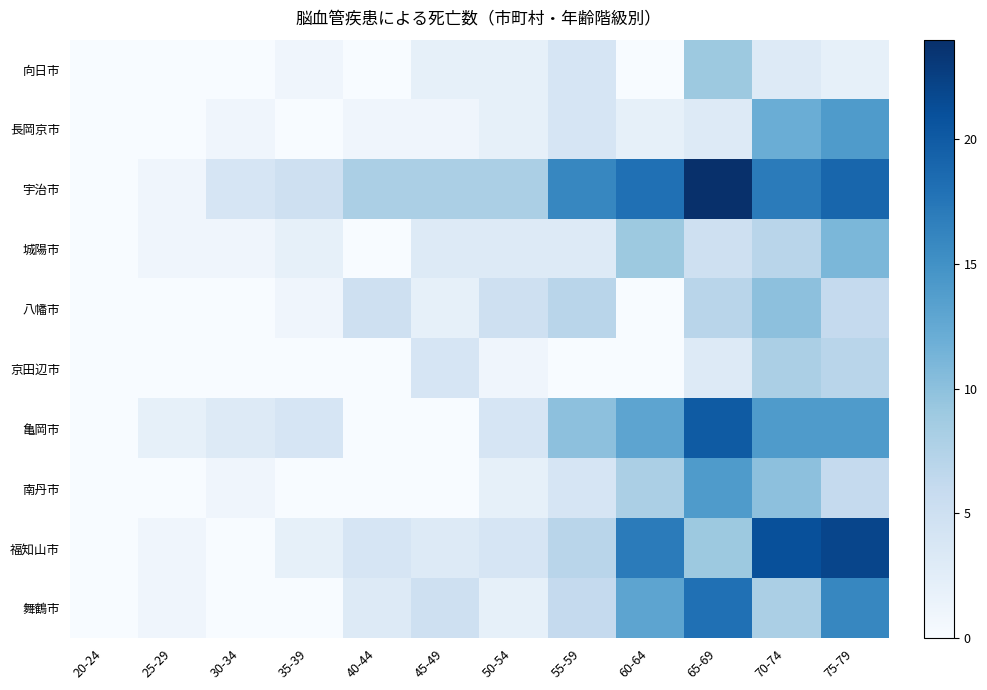

Reading right to left, list all the values displayed in this chart.

向日市: 75-79=2	70-74=3	65-69=9	60-64=0	55-59=4	50-54=2	45-49=2	40-44=0	35-39=1	30-34=0	25-29=0	20-24=0
長岡京市: 75-79=14	70-74=12	65-69=3	60-64=2	55-59=4	50-54=2	45-49=1	40-44=1	35-39=0	30-34=1	25-29=0	20-24=0
宇治市: 75-79=19	70-74=17	65-69=24	60-64=18	55-59=16	50-54=8	45-49=8	40-44=8	35-39=5	30-34=4	25-29=1	20-24=0
城陽市: 75-79=11	70-74=7	65-69=5	60-64=9	55-59=3	50-54=3	45-49=3	40-44=0	35-39=2	30-34=1	25-29=1	20-24=0
八幡市: 75-79=6	70-74=10	65-69=7	60-64=0	55-59=7	50-54=5	45-49=2	40-44=5	35-39=1	30-34=0	25-29=0	20-24=0
京田辺市: 75-79=7	70-74=8	65-69=3	60-64=0	55-59=0	50-54=1	45-49=4	40-44=0	35-39=0	30-34=0	25-29=0	20-24=0
亀岡市: 75-79=14	70-74=14	65-69=20	60-64=13	55-59=10	50-54=4	45-49=0	40-44=0	35-39=4	30-34=3	25-29=2	20-24=0
南丹市: 75-79=6	70-74=10	65-69=14	60-64=8	55-59=4	50-54=2	45-49=0	40-44=0	35-39=0	30-34=1	25-29=0	20-24=0
福知山市: 75-79=22	70-74=21	65-69=9	60-64=17	55-59=7	50-54=4	45-49=3	40-44=4	35-39=2	30-34=0	25-29=1	20-24=0
舞鶴市: 75-79=16	70-74=8	65-69=18	60-64=13	55-59=6	50-54=2	45-49=5	40-44=3	35-39=0	30-34=0	25-29=1	20-24=0